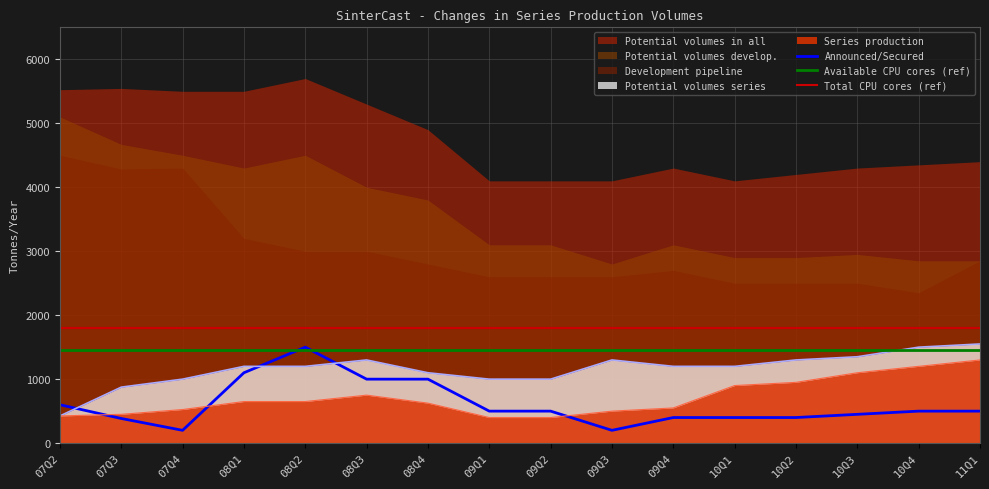

Between which two adjacent categories do Series production and Announced/Secured first intersect?

07Q2 and 07Q3